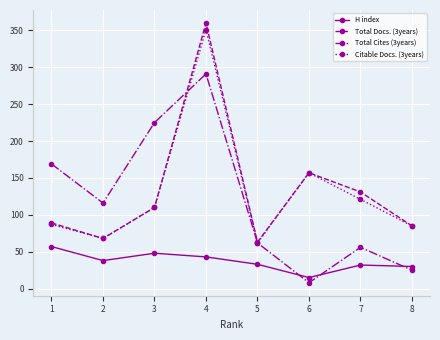

How many interior local valleys does the H index series have?

2